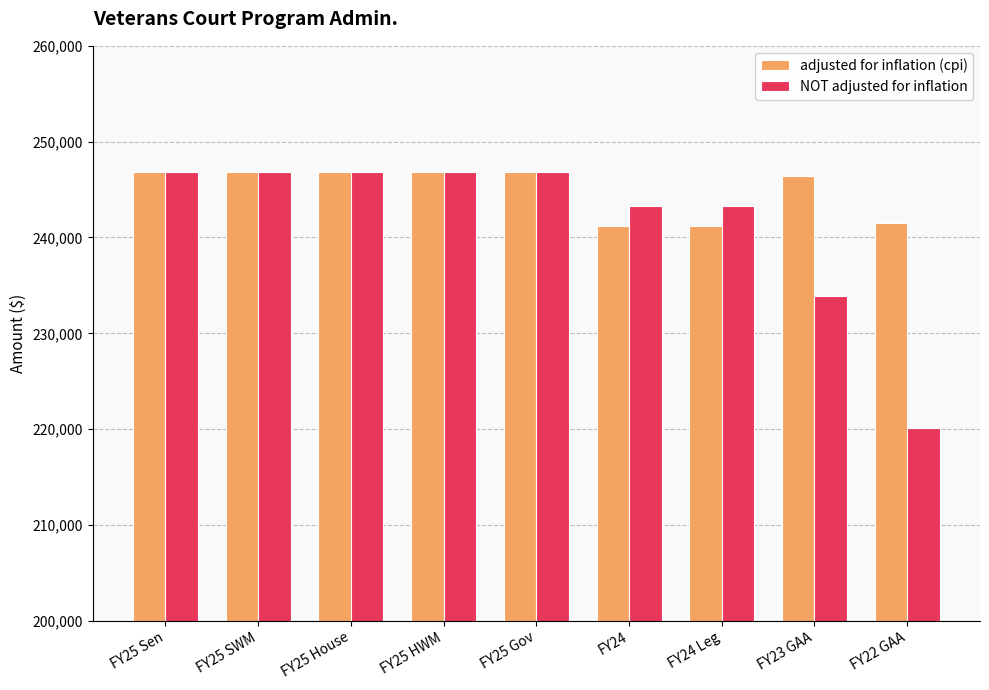

True or false: NOT adjusted for inflation has a value of 392698 at FY25 Gov.

False